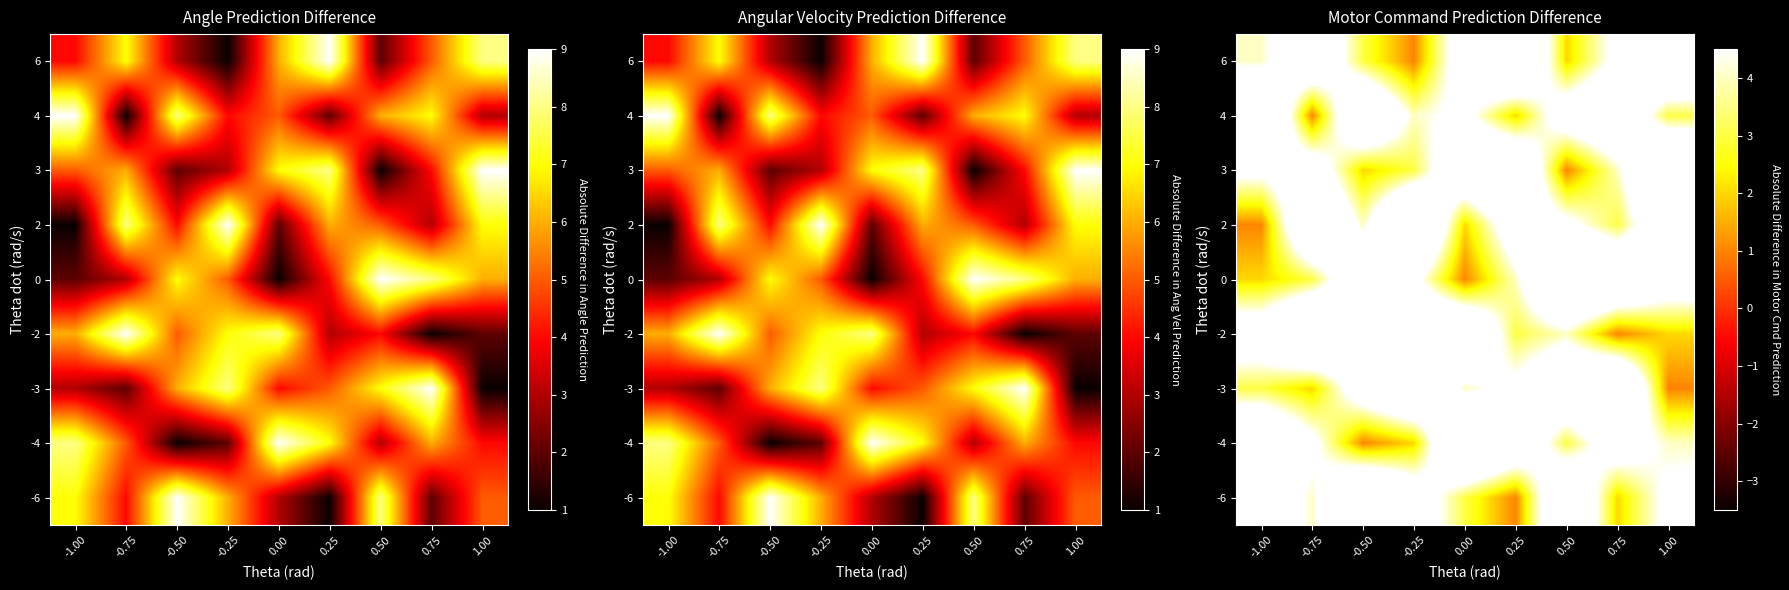

What is the total value across all series at -0.25?

45